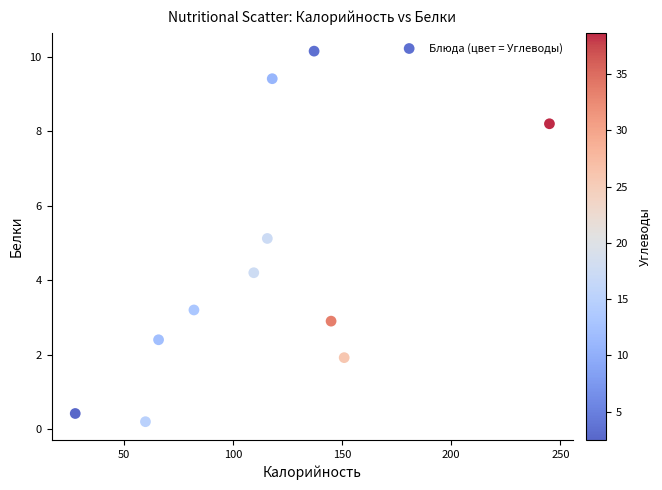

What Y value in the scatter plot is closest to 5?

5.1